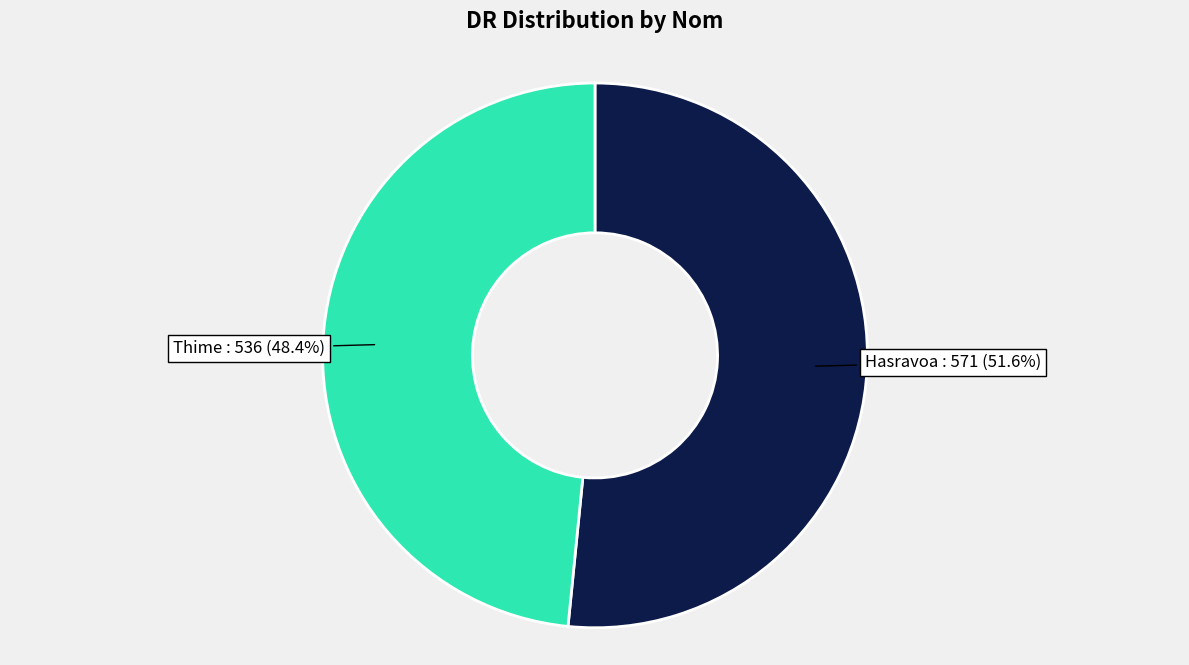

What is the total percentage of Thime and Hasravoa?

100.0%